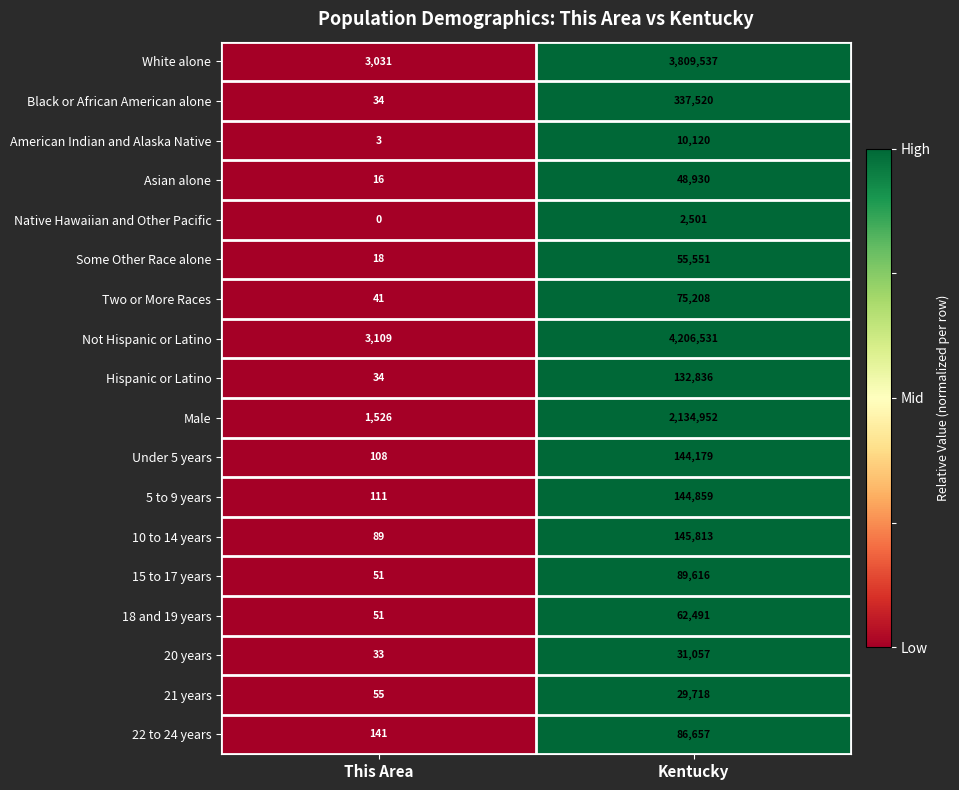

How many series are shown in this chart?

18